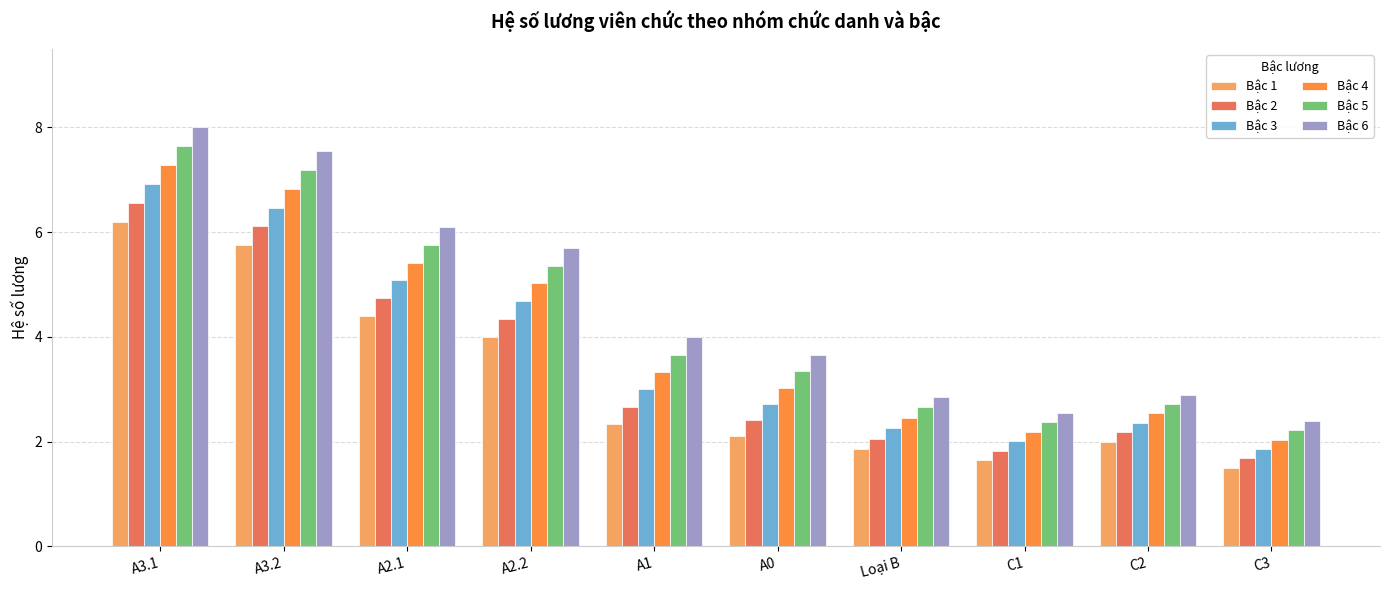

What is the lowest value of the Bậc 5 series?

2.2